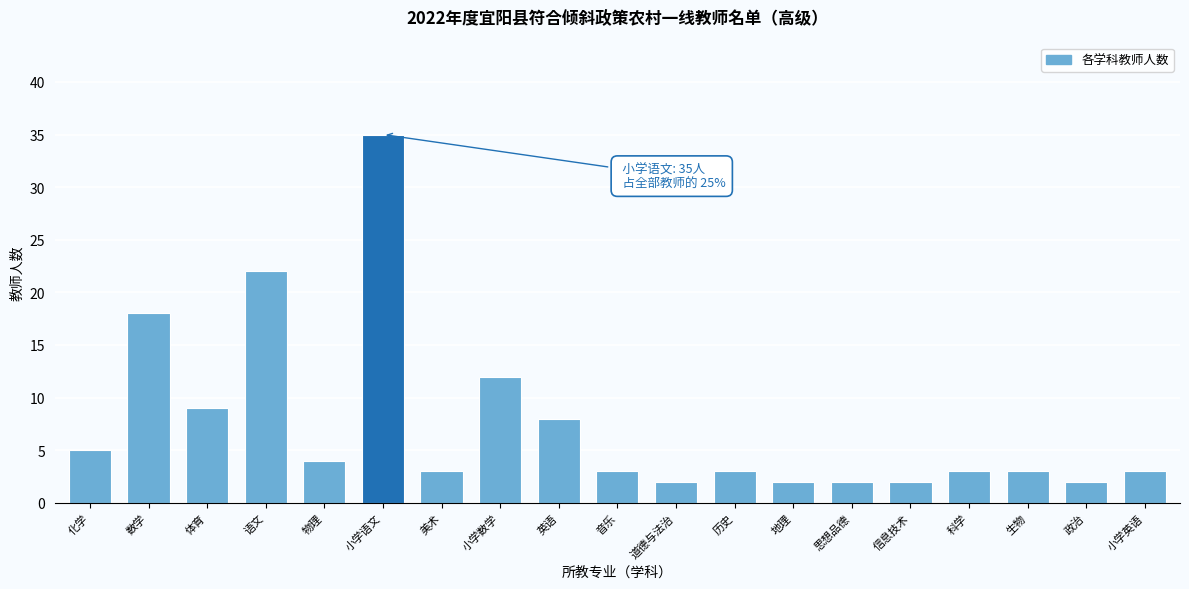

Reading left to right, transcribe all the data shown in this chart.

5	18	9	22	4	35	3	12	8	3	2	3	2	2	2	3	3	2	3